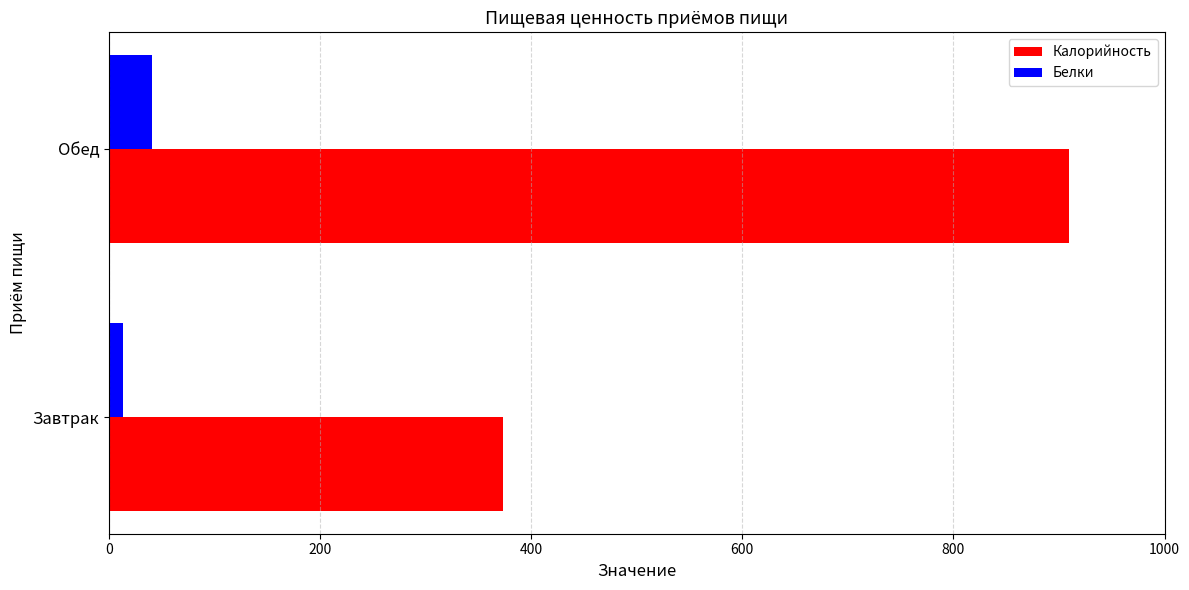

How many values in the Калорийность series are below 909?

1